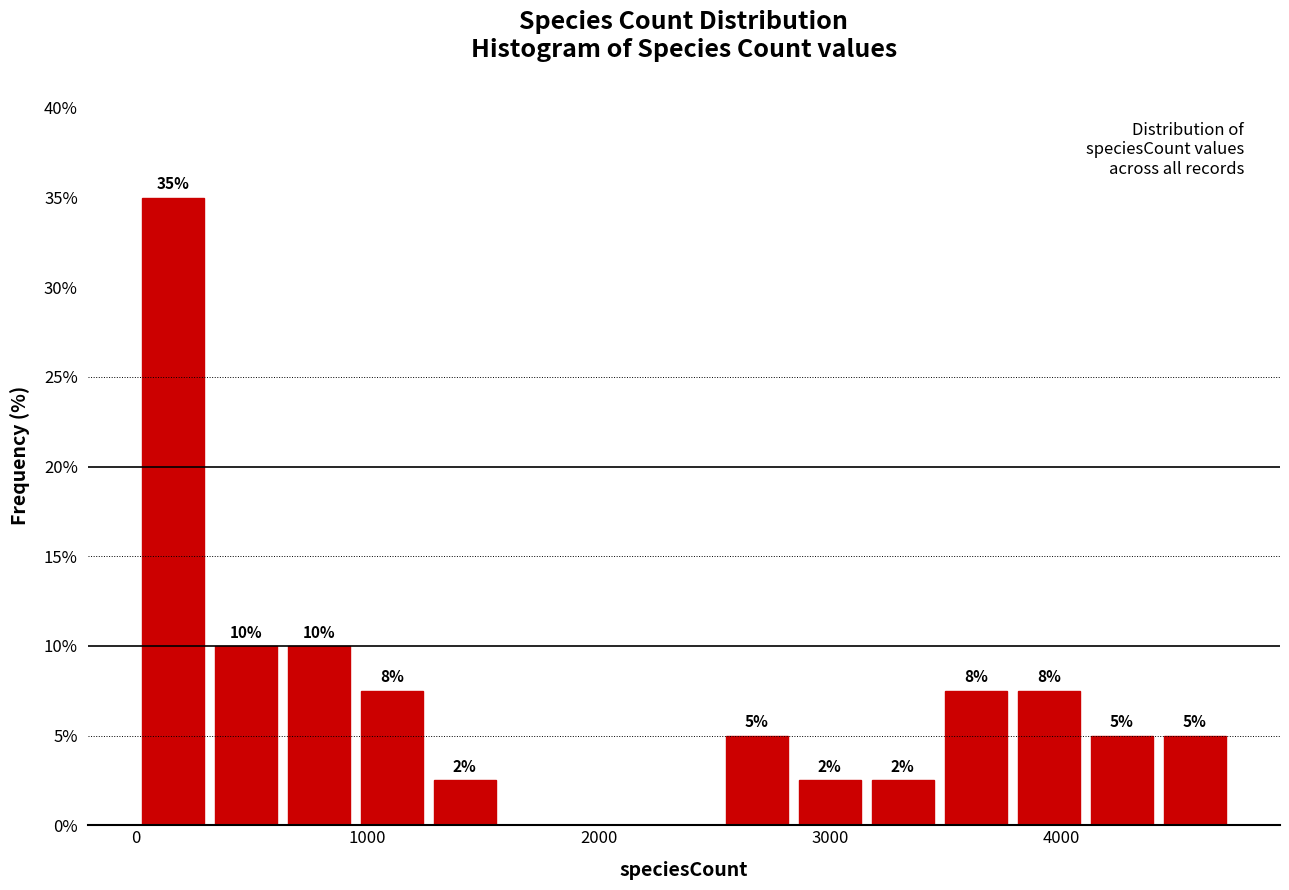

Around what value on the x-axis is the tallest bar? Give the approximate position of its centre, as read against the axis.

200